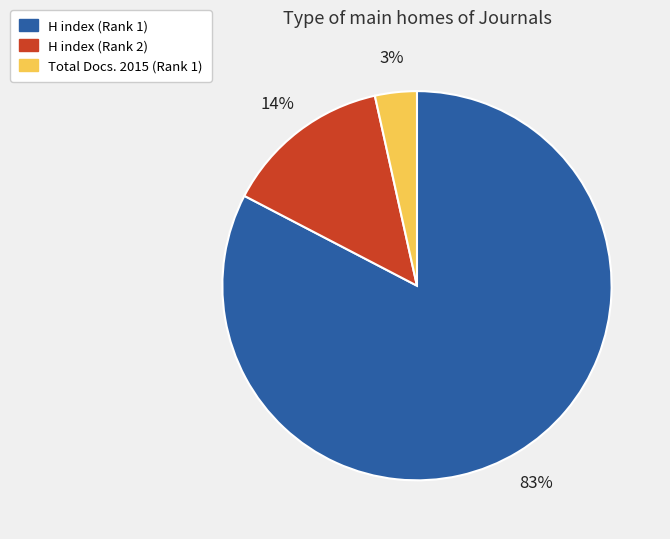

To the nearest percent, what is the combined percentage of H index (Rank 2) and H index (Rank 1)?

97%